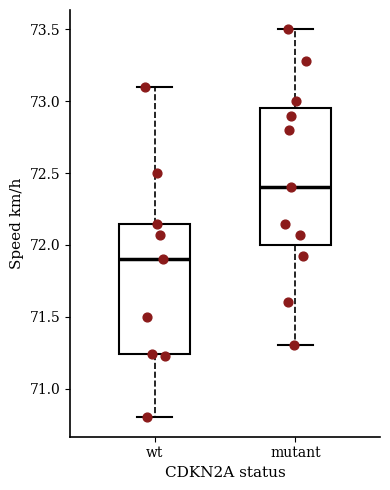

Reading left to right, read every box against the y-axis: the position of its median line, the range the box covers, and the ends of its whiskers. The values are not printed on the chart, so give them approximately, as read against the axis.

wt: median 71.90, box 71.25 to 72.15, whiskers 70.80 to 73.10
mutant: median 72.40, box 72.00 to 72.95, whiskers 71.30 to 73.50